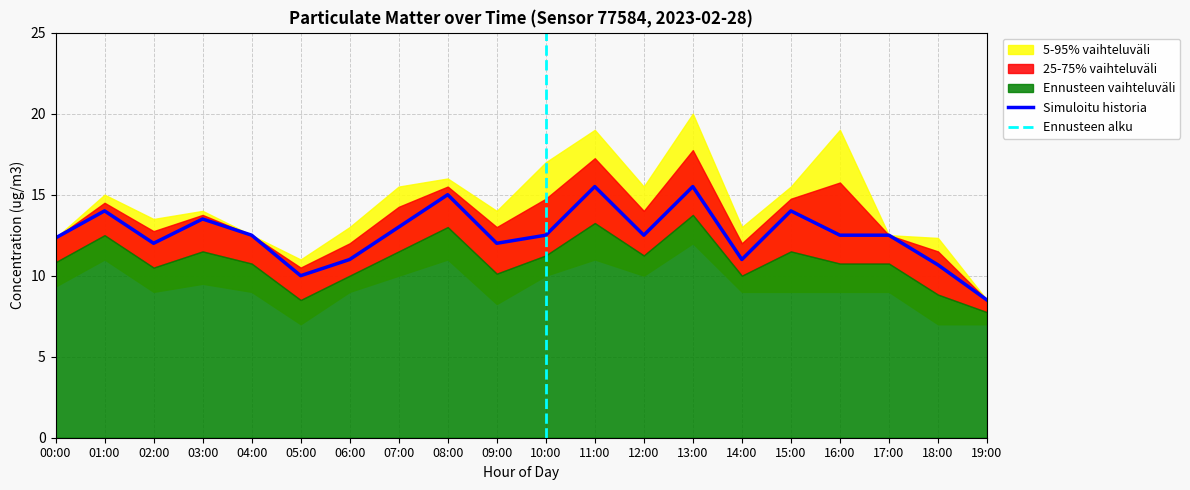

What is the approximate value of P2 at 01:00?

14.0